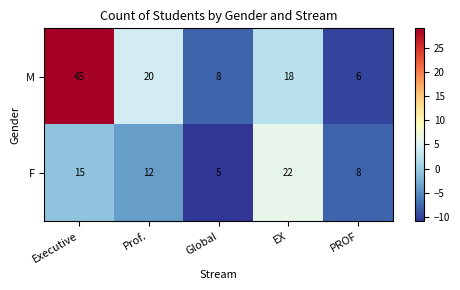

Which series has the largest range (max minus min)?

M